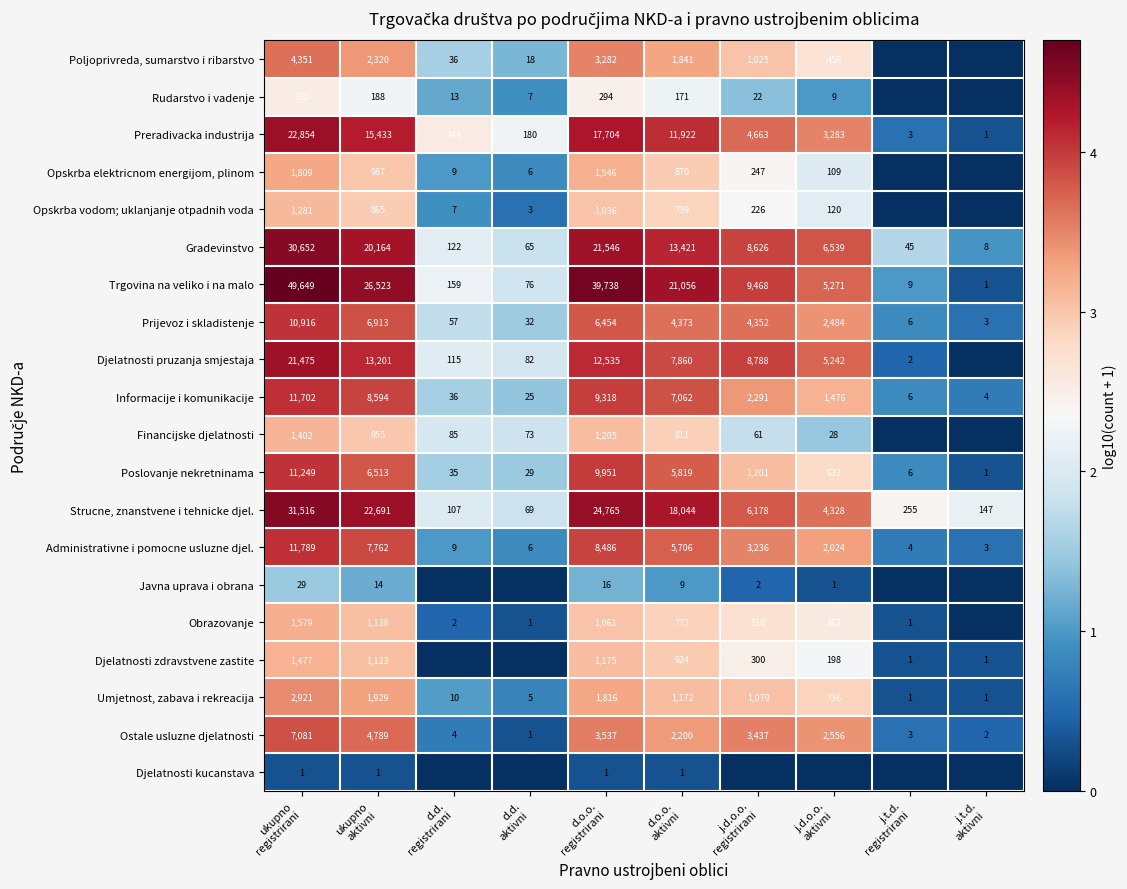

What is the lowest value of the Gradevinstvo series?

8